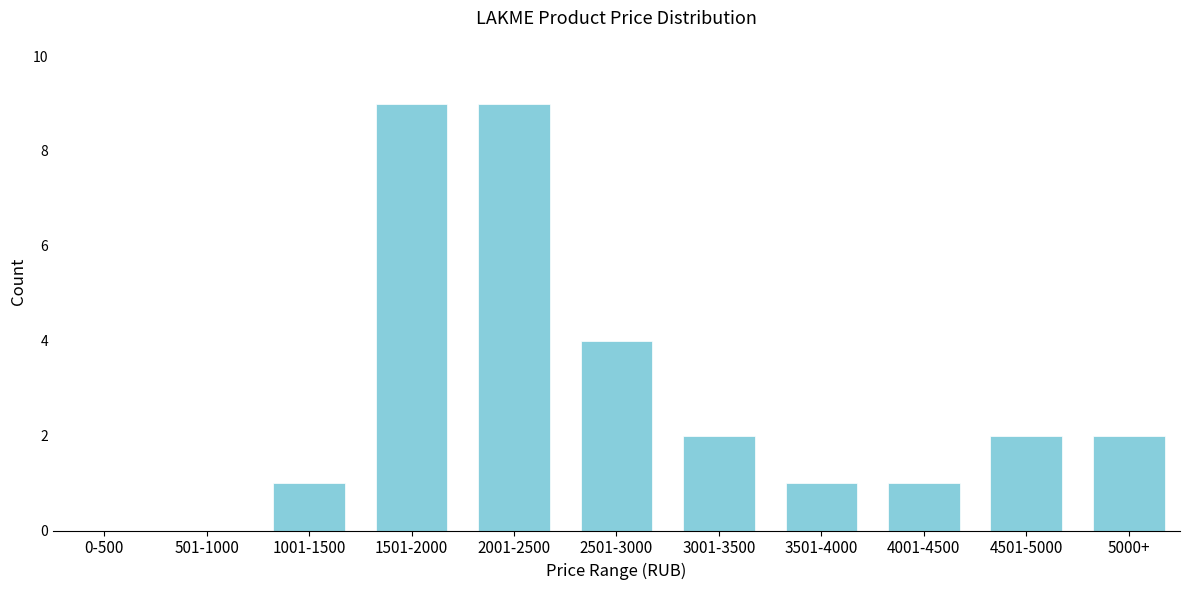

Reading left to right, list all the values displayed in this chart.

0-500=0	501-1000=0	1001-1500=1	1501-2000=9	2001-2500=9	2501-3000=4	3001-3500=2	3501-4000=1	4001-4500=1	4501-5000=2	5000+=2